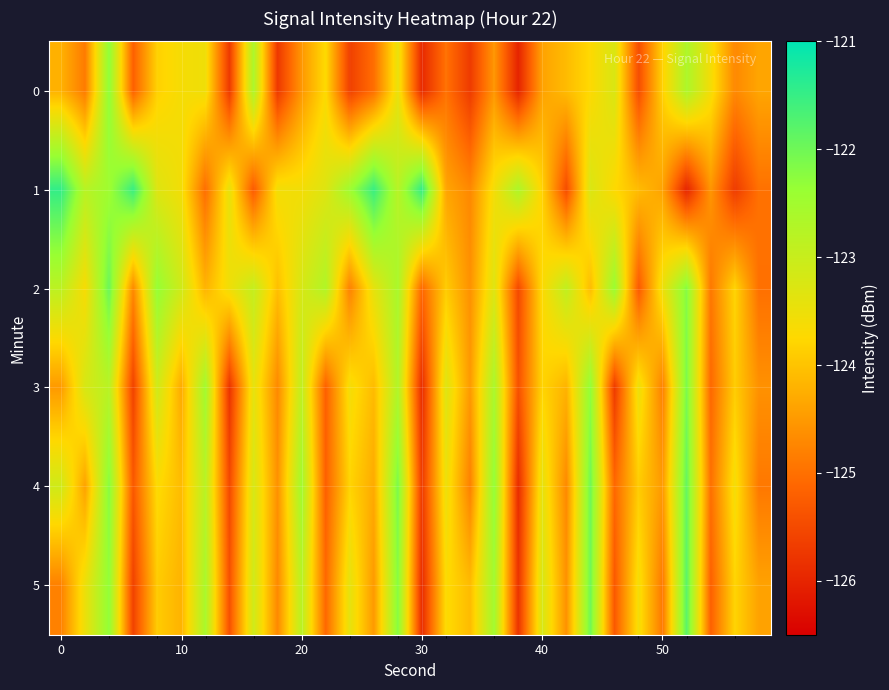

What is the maximum value shown in the chart?

-121.5